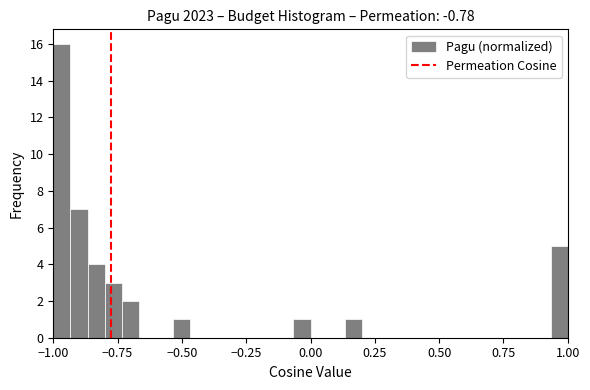

Around what value on the x-axis is the tallest bar? Give the approximate position of its centre, as read against the axis.

-0.95